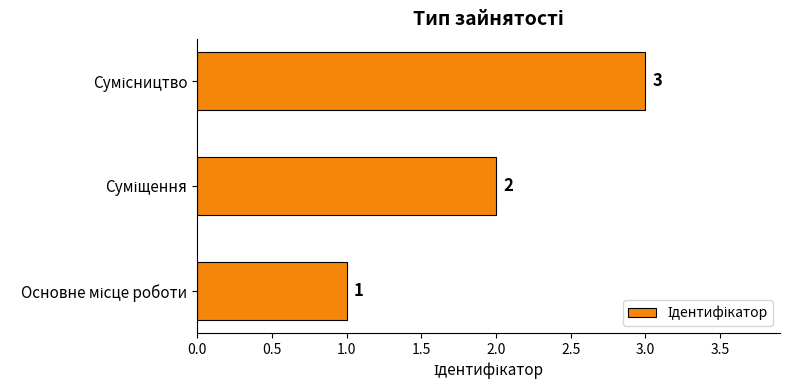

What is the sum of all values?

6